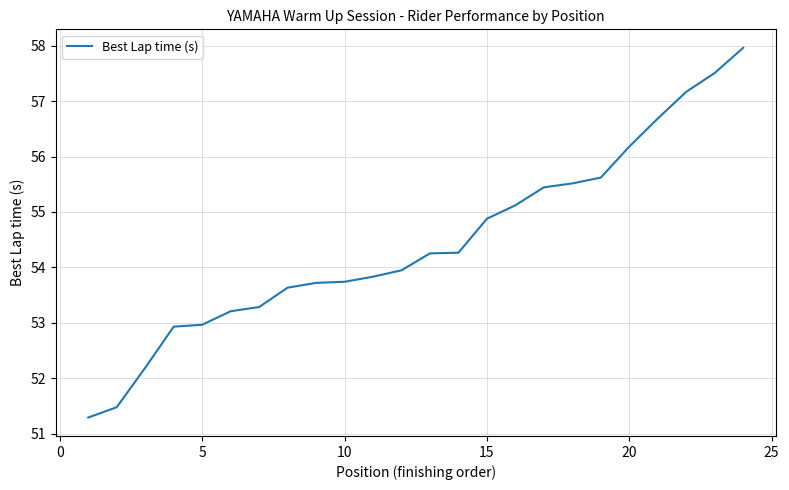

What is the minimum value shown in the chart?

51.3